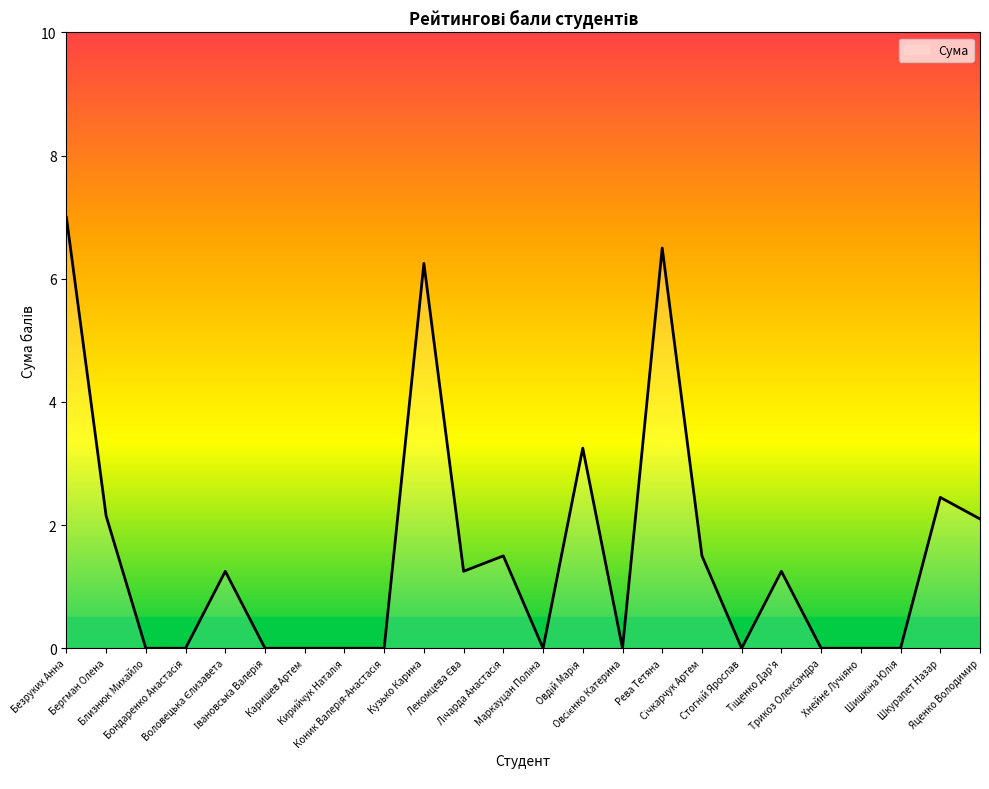

What is the sum of all values?

36.5